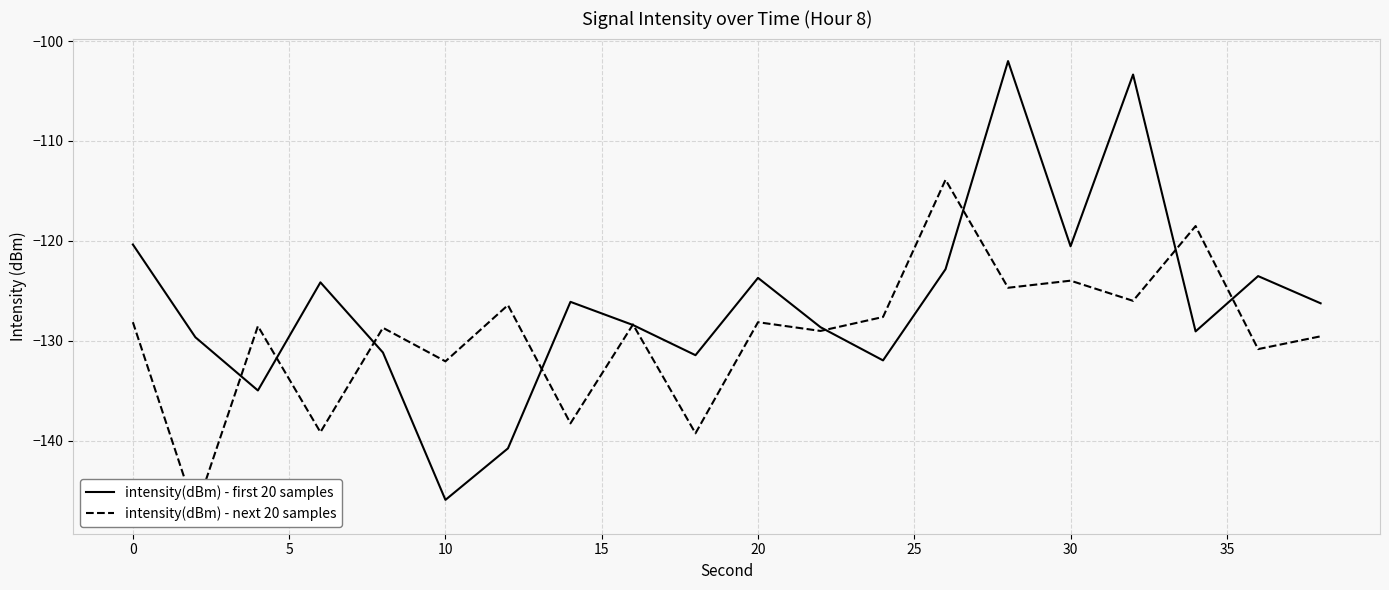

True or false: intensity(dBm) - next 20 samples and intensity(dBm) - first 20 samples intersect in this chart.

True